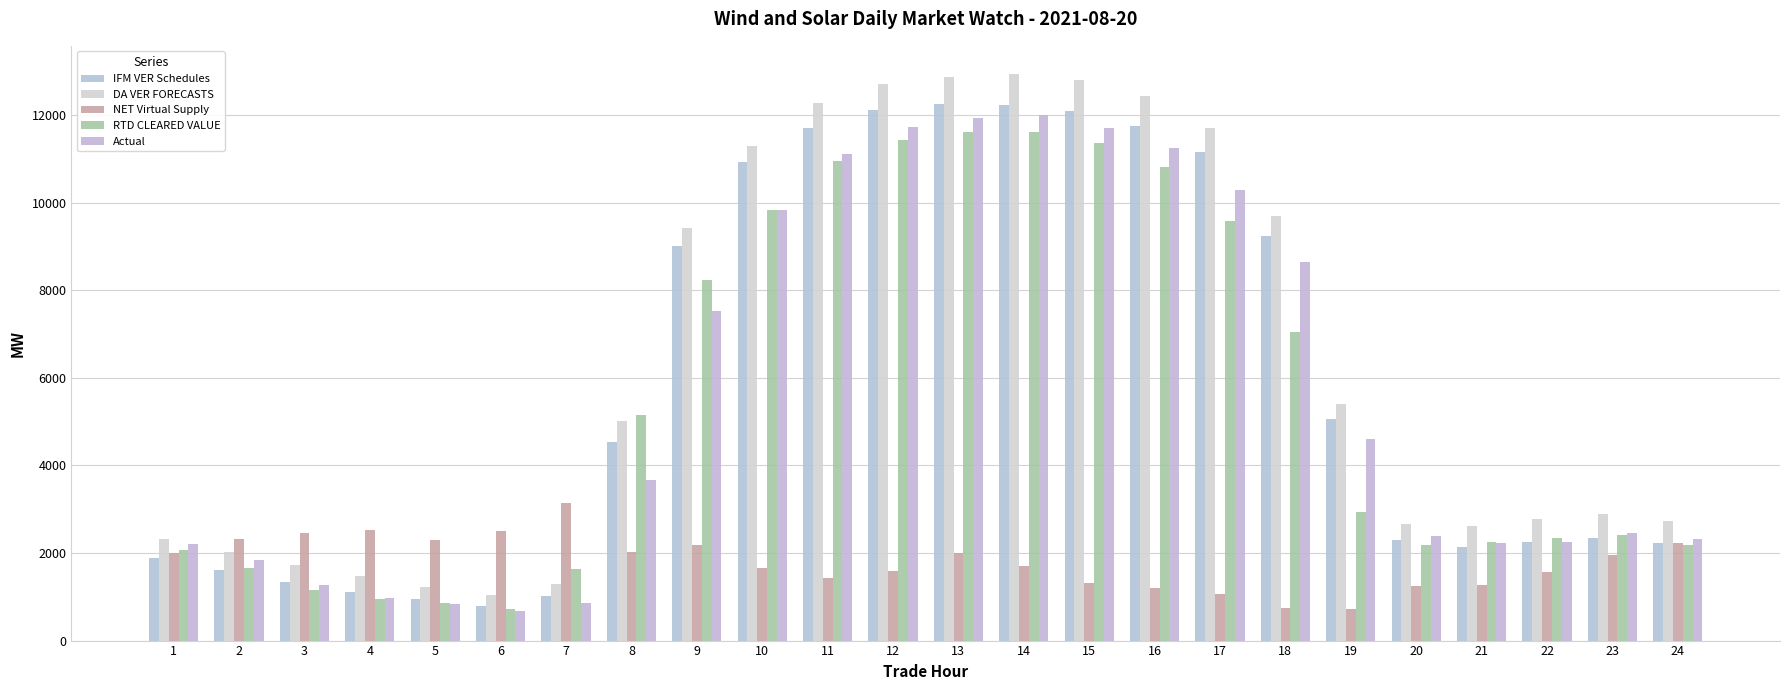

What is the lowest value of the NET Virtual Supply series?

721.0